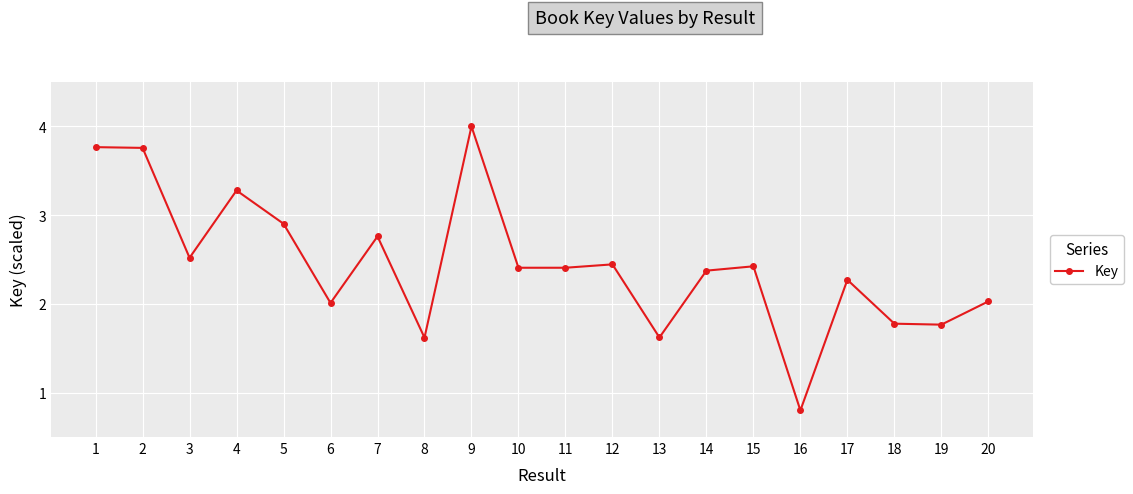

Where is the first local minimum?

3